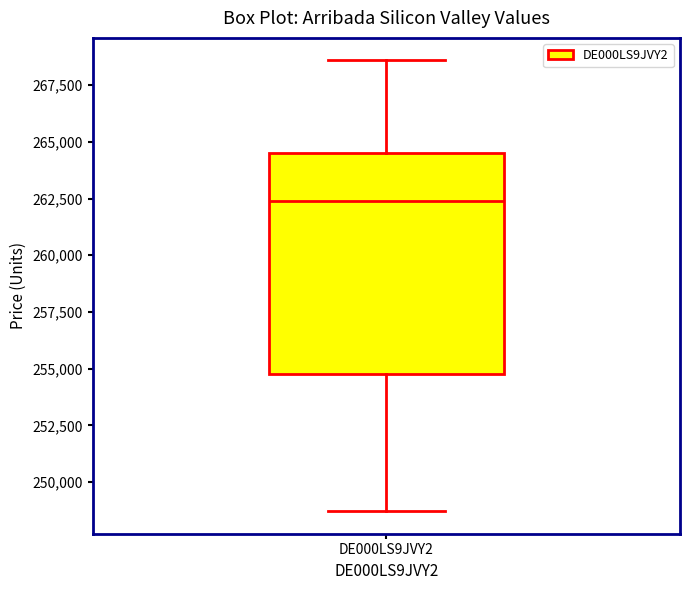

Where is the lower edge of the box for DE000LS9JVY2 on the y-axis? The values are not printed on the chart, so give them approximately, as read against the axis.

254500